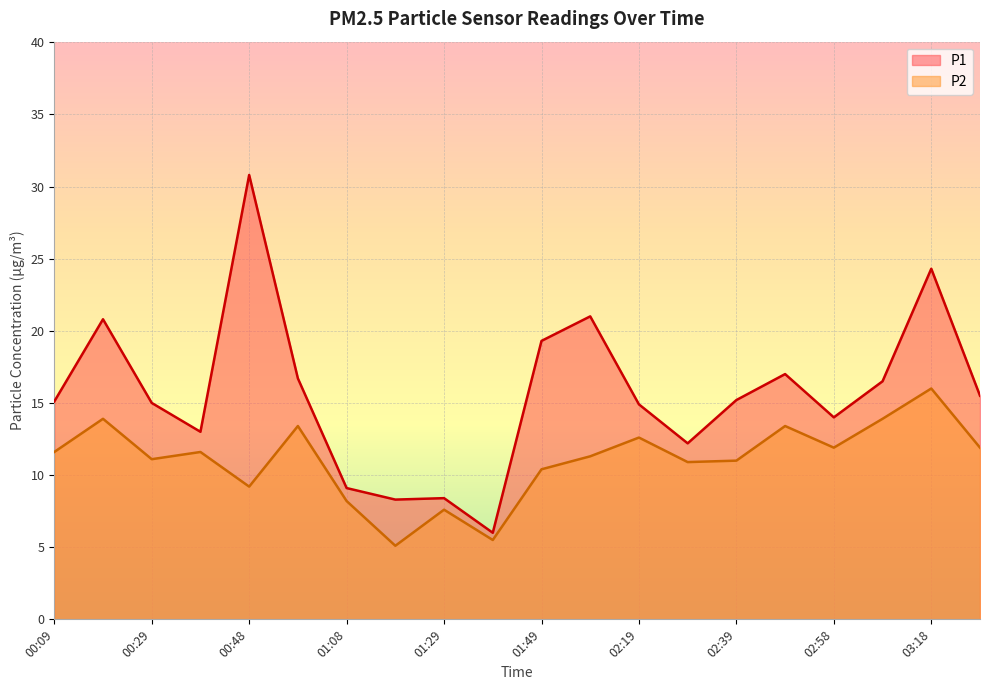

Count the number of data series in this chart.

2